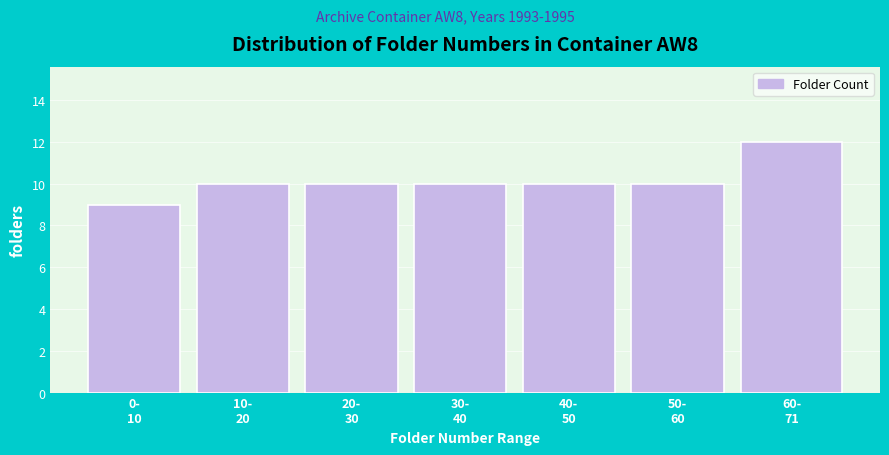

Reading right to left, extract all data points from this chart.

12	10	10	10	10	10	9